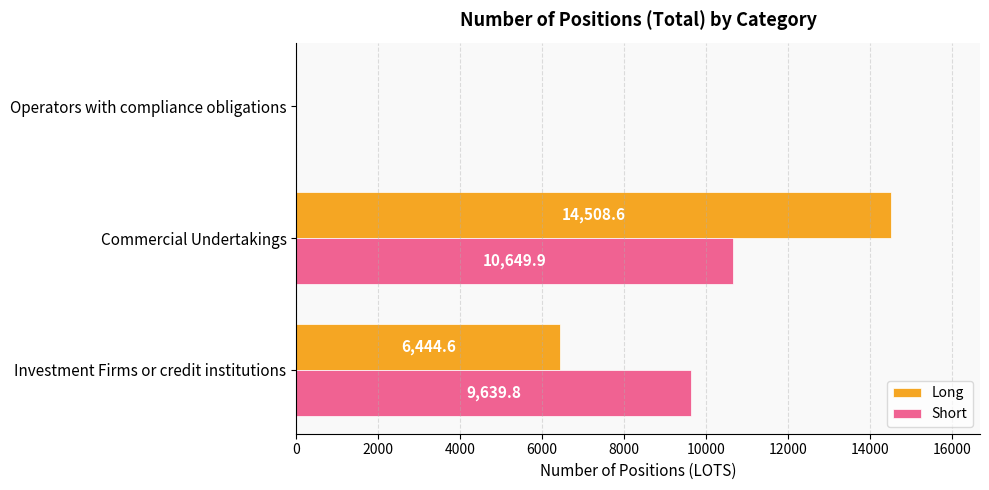

How many values in Short are above zero?

2